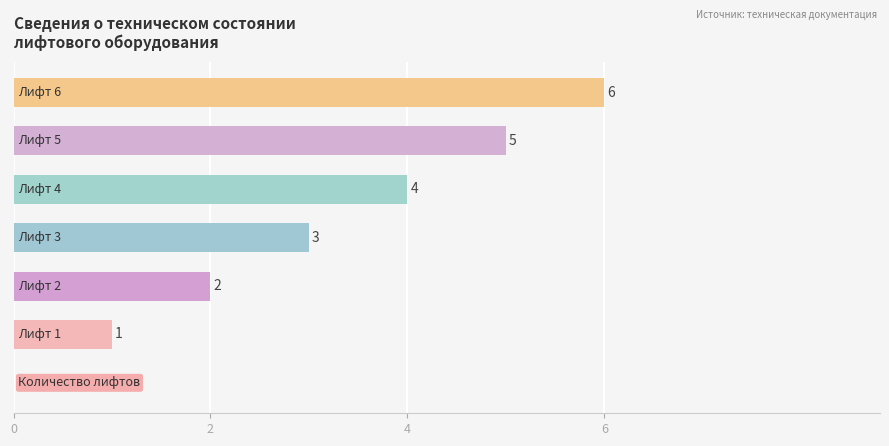

Does the chart contain stacked bars?

No